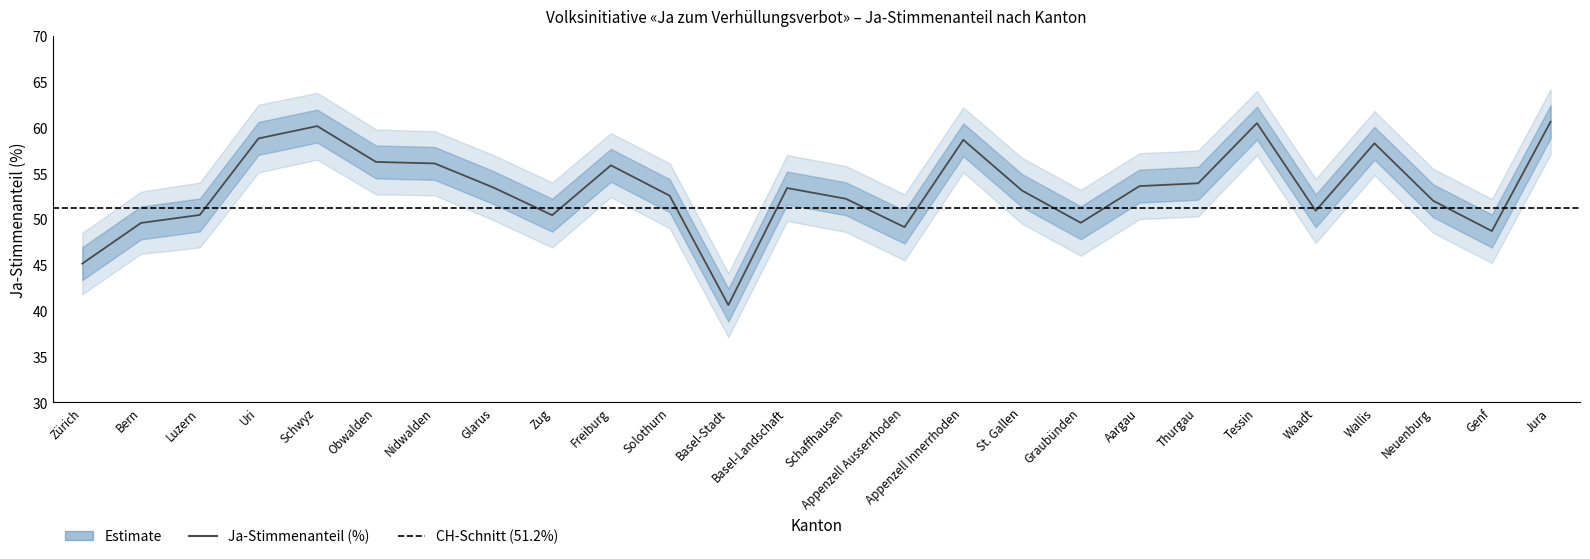

How many interior local peaks (higher than both neighbors) does the data have?

6